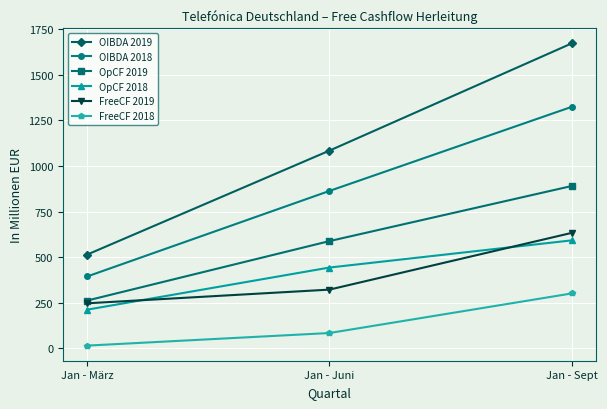

Reading left to right, list all the values displayed in this chart.

OIBDA 2019: 514	1084	1672
OIBDA 2018: 394	863	1324
OpCF 2019: 262	588	890
OpCF 2018: 212	443	592
FreeCF 2019: 247	322	633
FreeCF 2018: 15	84	301